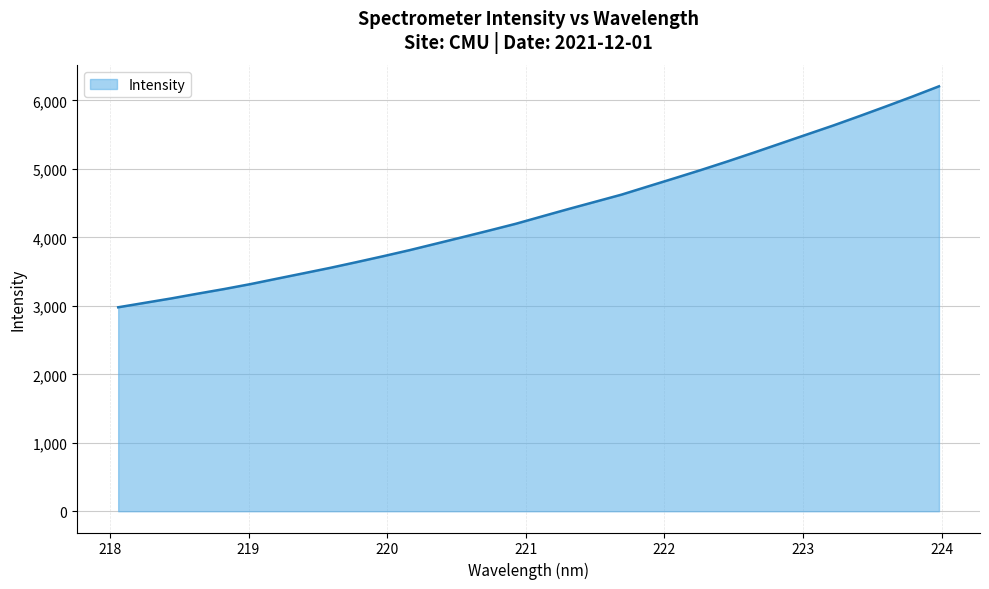

What is the smallest value displayed?

2978.6